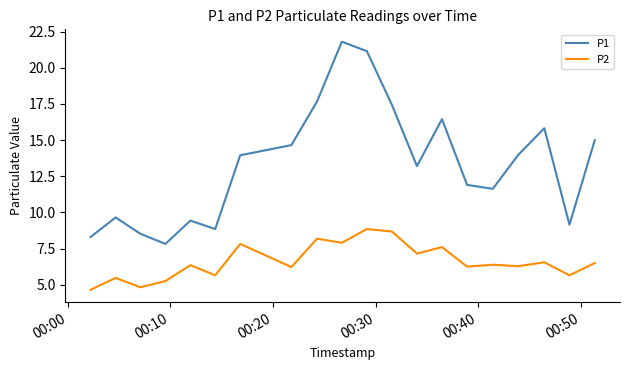

List the series in order of their peak value, highest first.

P1, P2